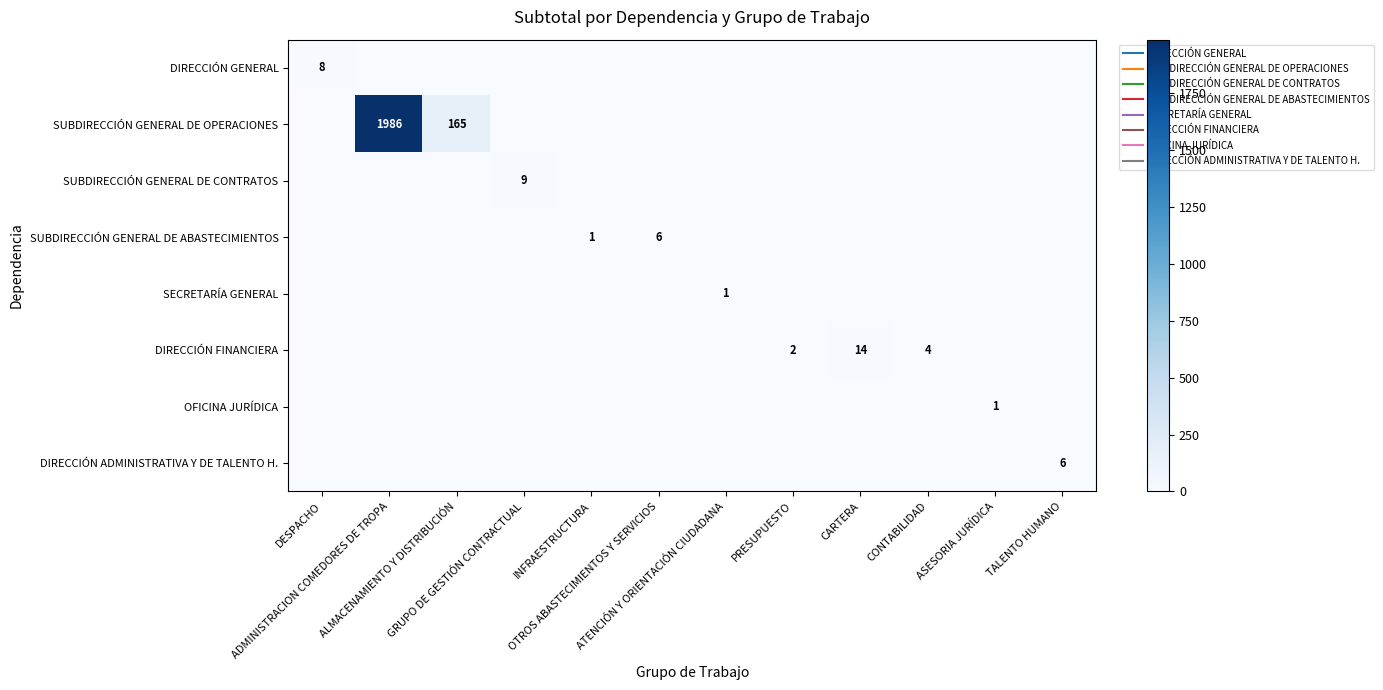

Is the value of SUBDIRECCIÓN GENERAL DE CONTRATOS at TALENTO HUMANO greater than the value of SUBDIRECCIÓN GENERAL DE ABASTECIMIENTOS at ATENCIÓN Y ORIENTACIÓN CIUDADANA?

No